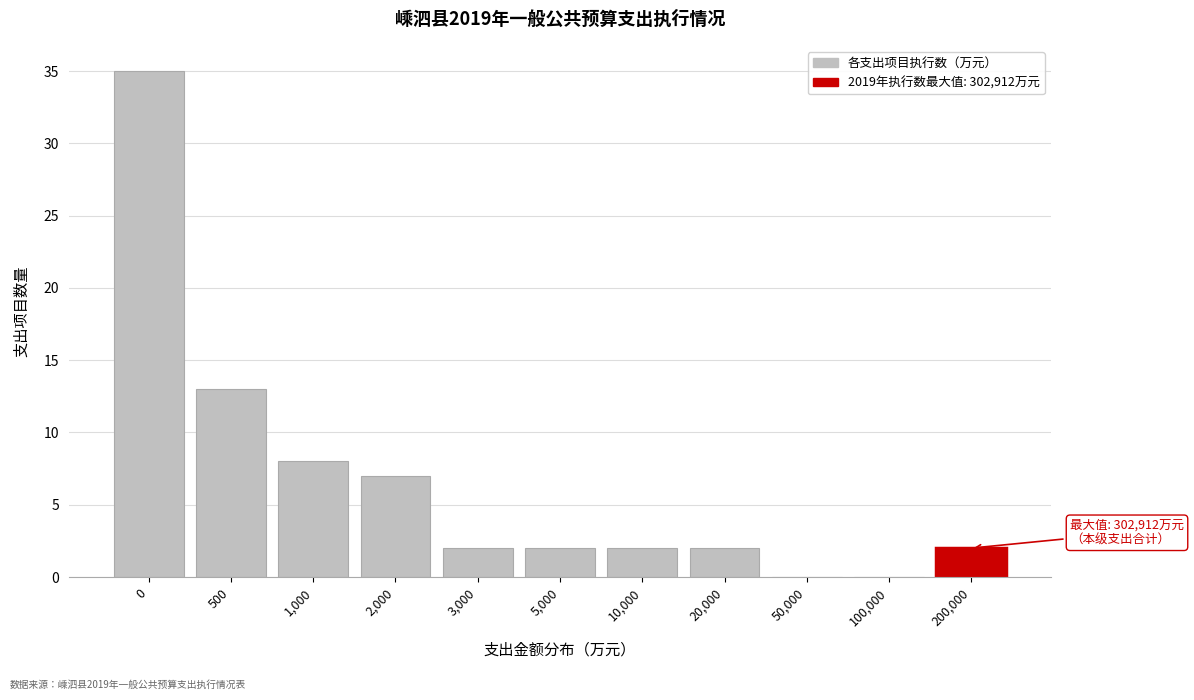

Reading left to right, what are all the values shown in this chart?

0=35	500=13	1,000=8	2,000=7	3,000=2	5,000=2	10,000=2	20,000=2	50,000=0	100,000=0	200,000=2